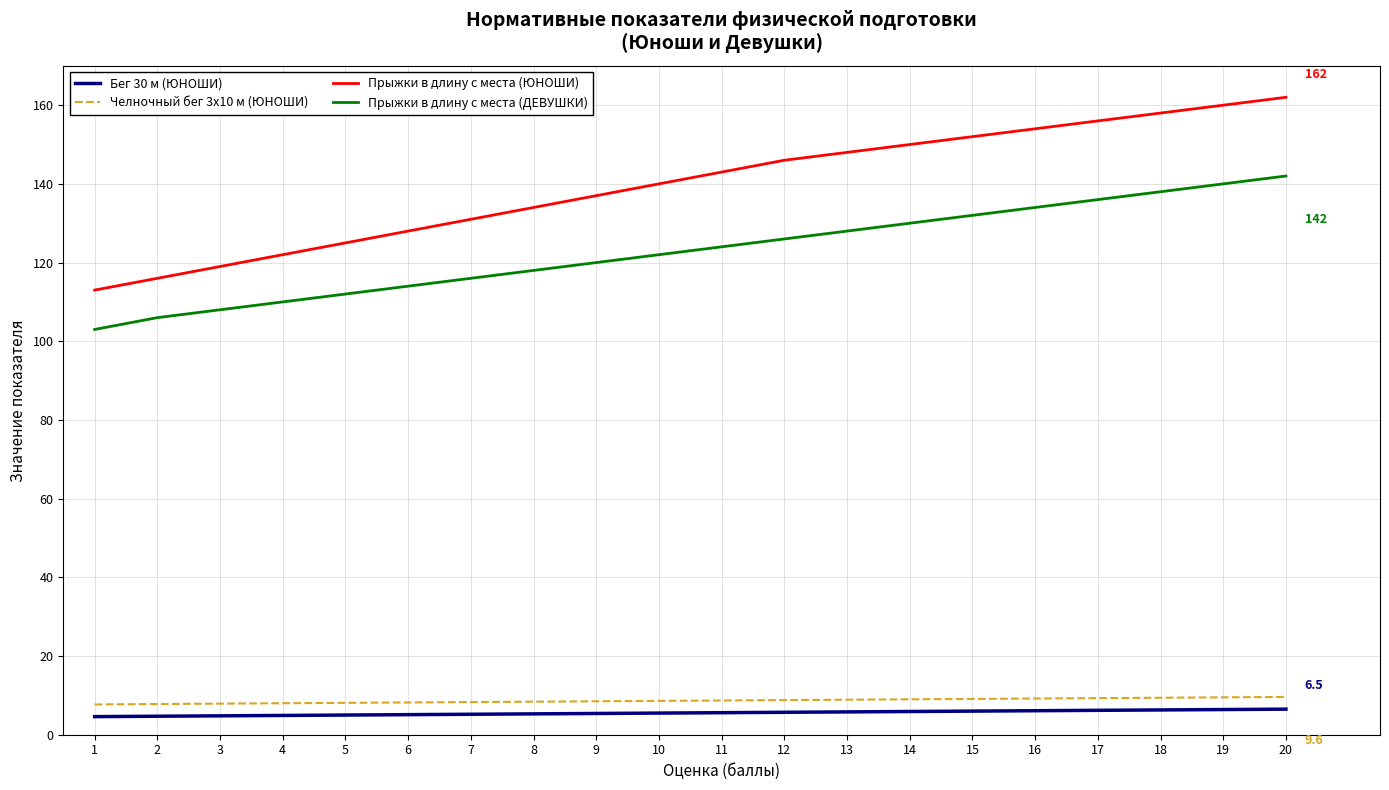

What value does the Бег 30 м (ЮНОШИ) series have at 16?

6.1